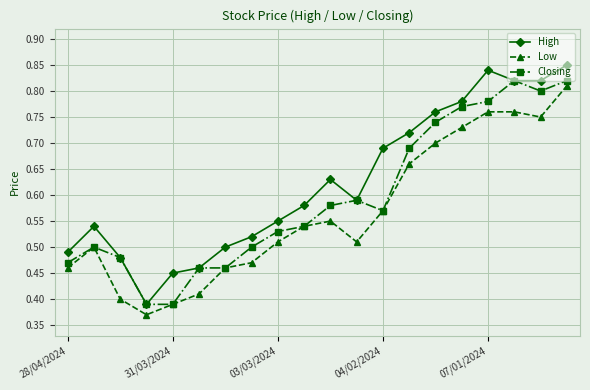

Which series has the largest total across all categories?

High